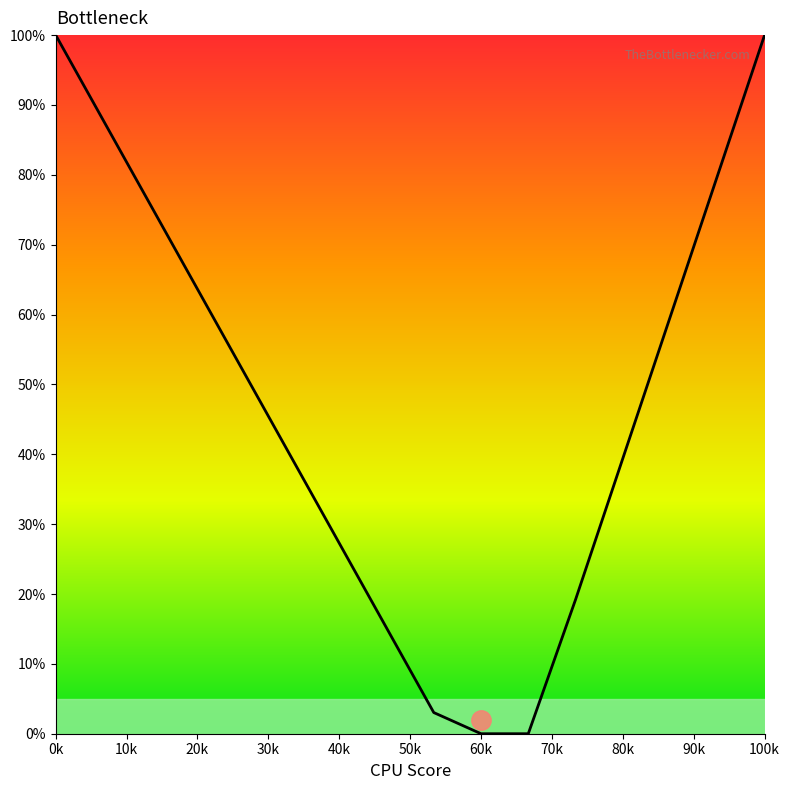

Where does the data first go above 51?

0k